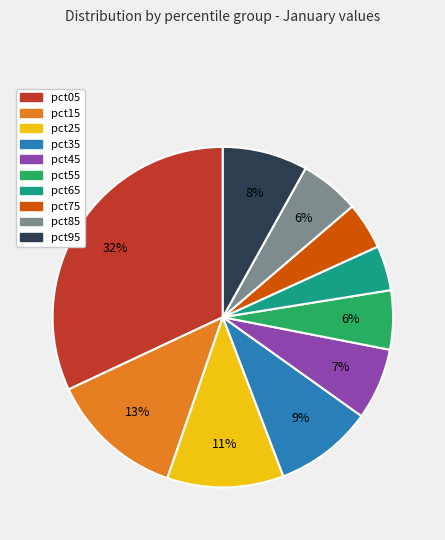

Is the sum of pct25 and pct95 greater than half?

No